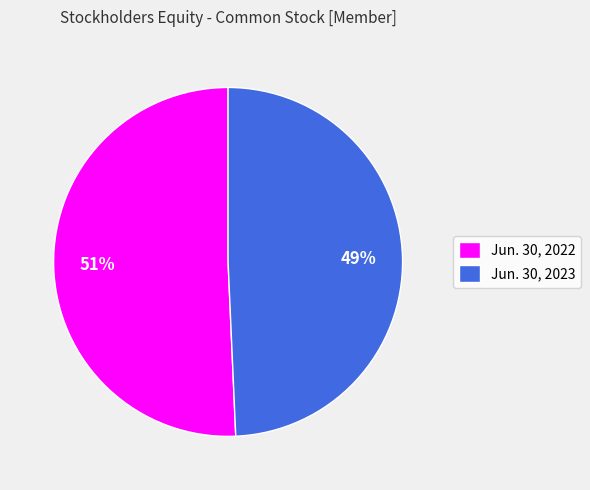

How many segments does this pie chart have?

2